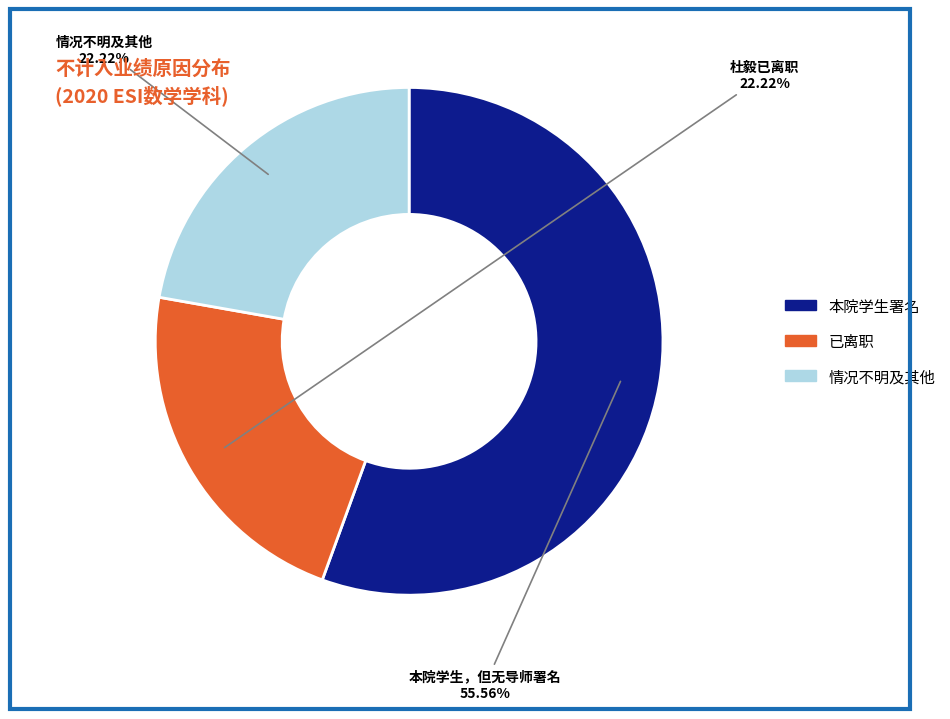

Does any single category account for the majority?

Yes